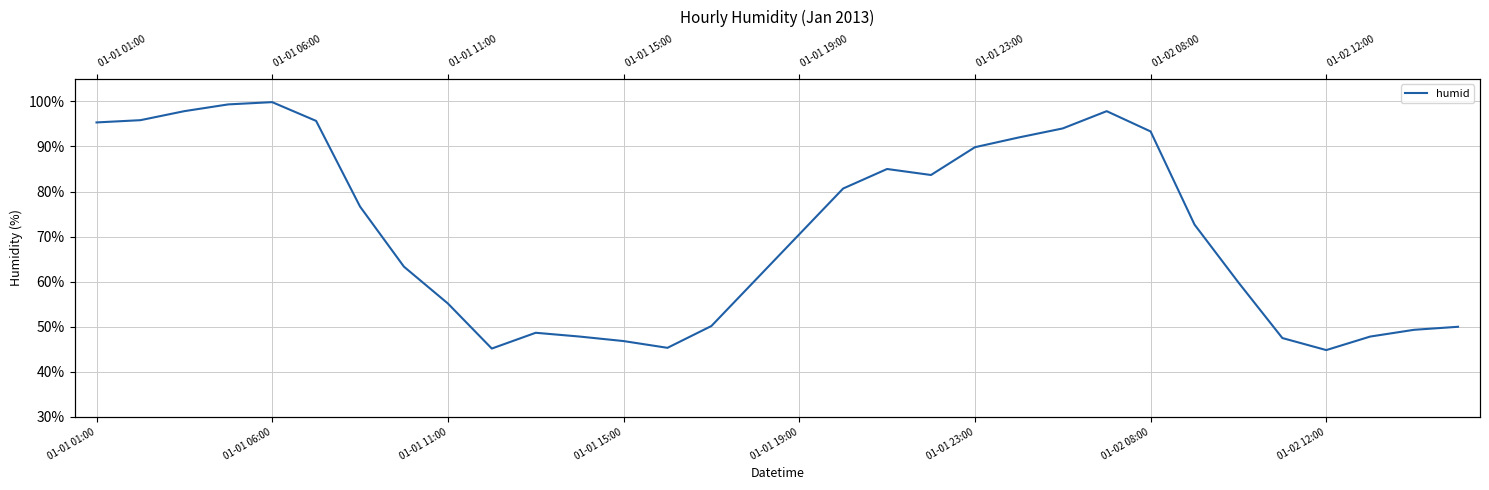

Reading left to right, extract all data points from this chart.

95.3	95.8	97.8	99.3	99.8	95.7	76.7	63.3	55.2	45.2	48.7	47.8	46.8	45.3	50.2	60.3	70.5	80.7	85.0	83.7	89.8	92.0	94.0	97.8	93.3	72.7	59.8	47.5	44.8	47.8	49.3	50.0